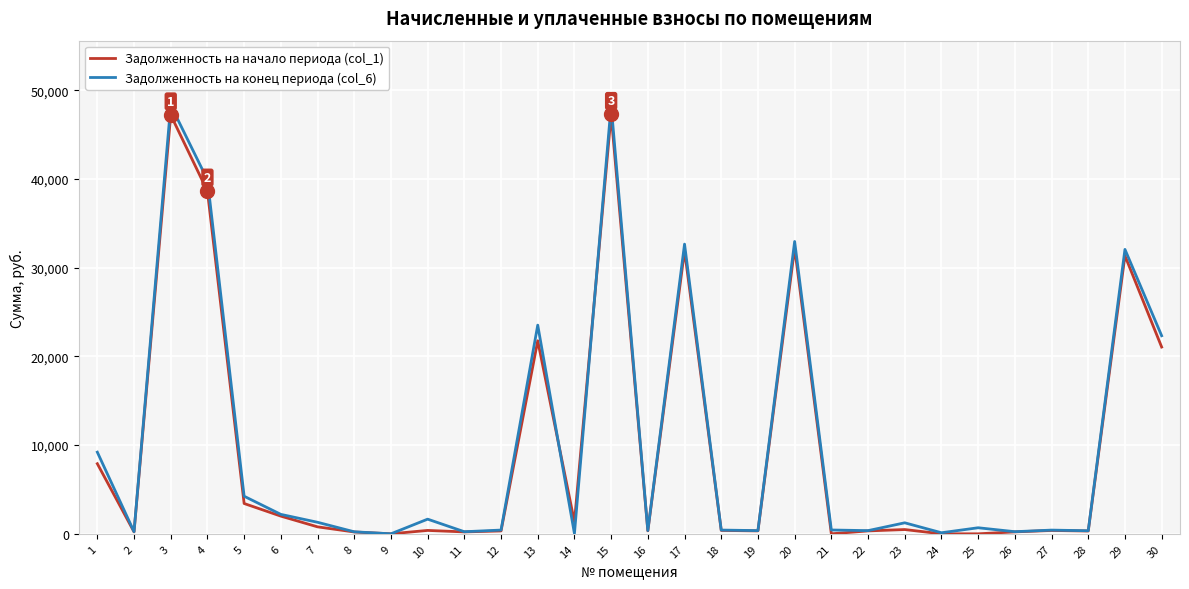

How many distinct data groups are displayed?

2